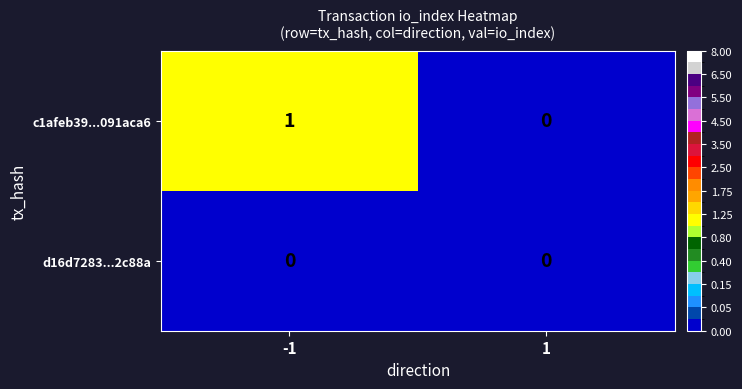

What is the spread (max minus min) of values at -1?

1